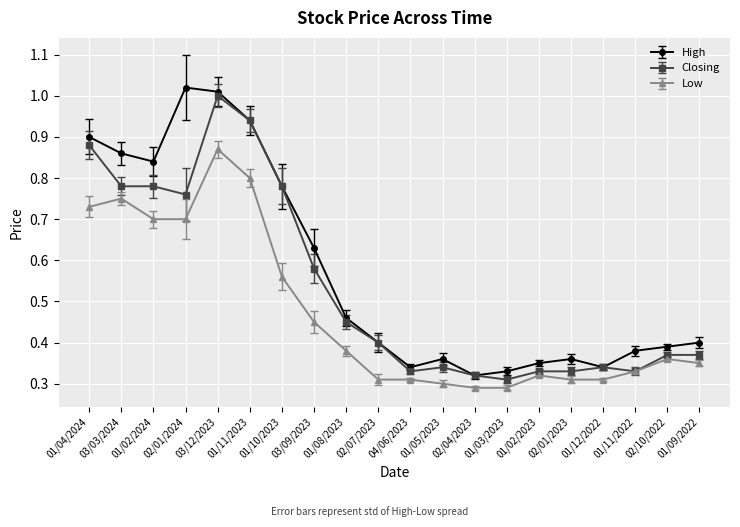

True or false: Low and High cross at least once.

False